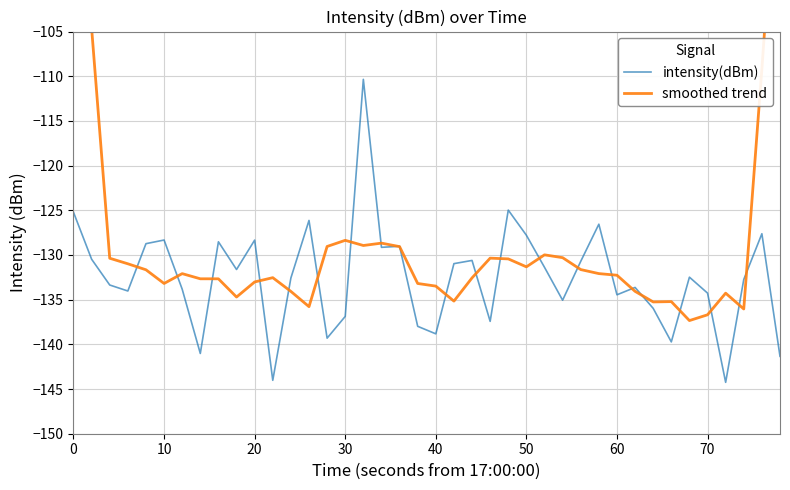

True or false: smoothed trend has more than 2 interior local peaks.

True